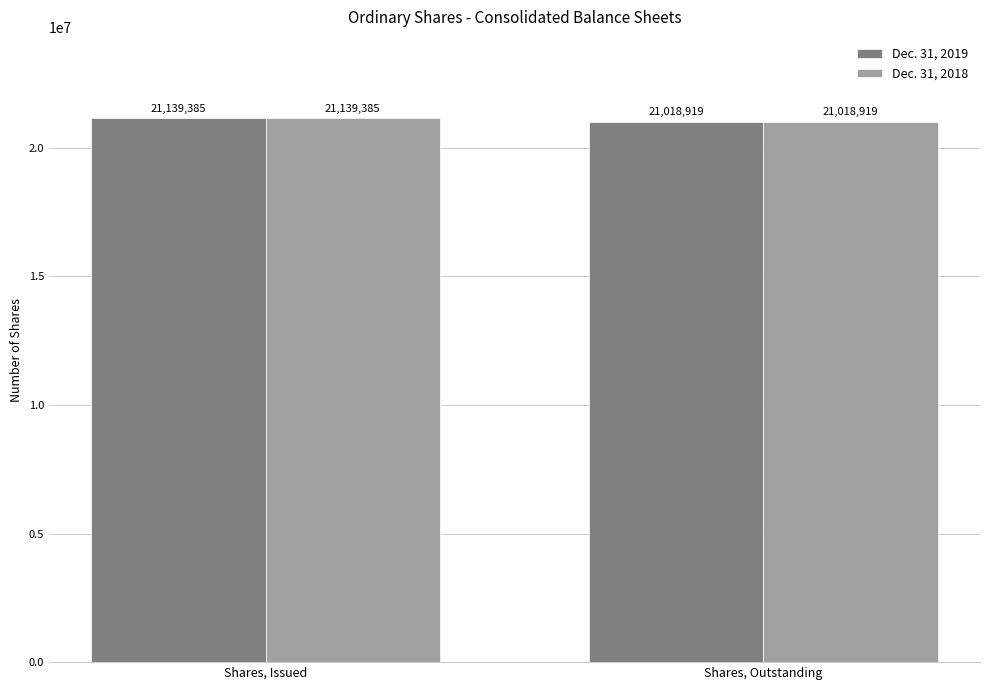

What is the approximate value of Dec. 31, 2019 at Shares, Outstanding?

21018919